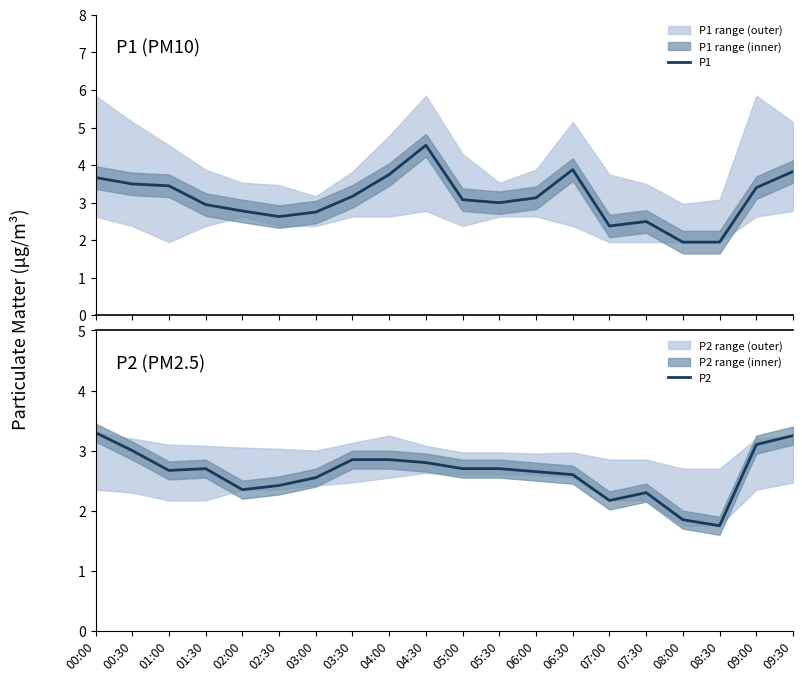

Is the value of P2 at 09:00 greater than the value of P1 at 08:00?

Yes